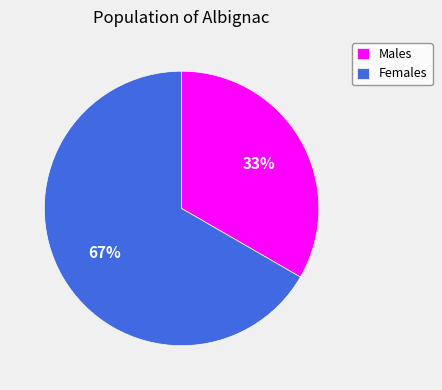

Which slice represents more than half of the pie?

Females